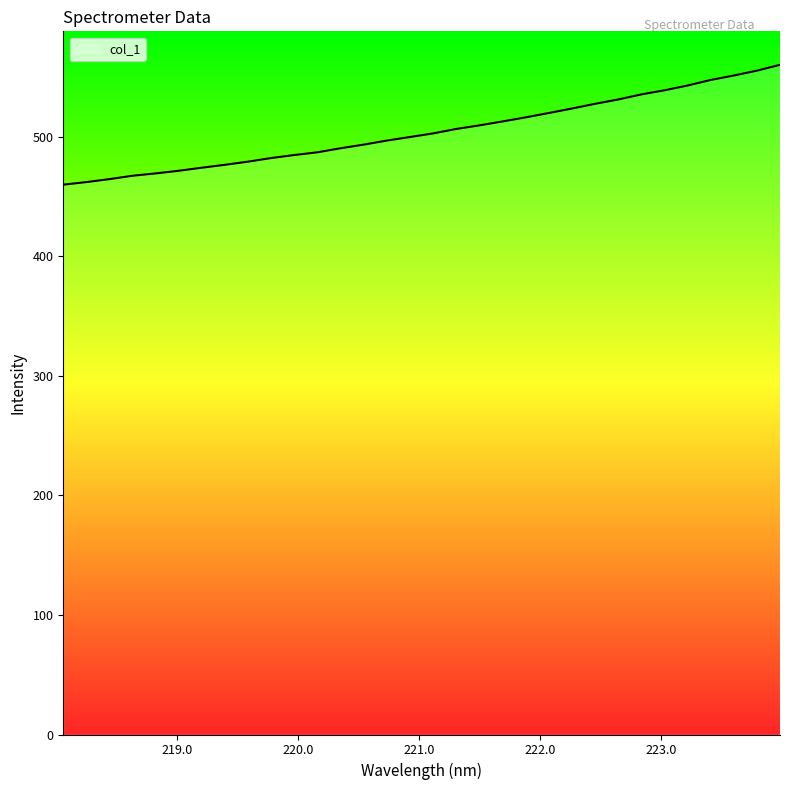

What is the minimum value shown in the chart?

460.0